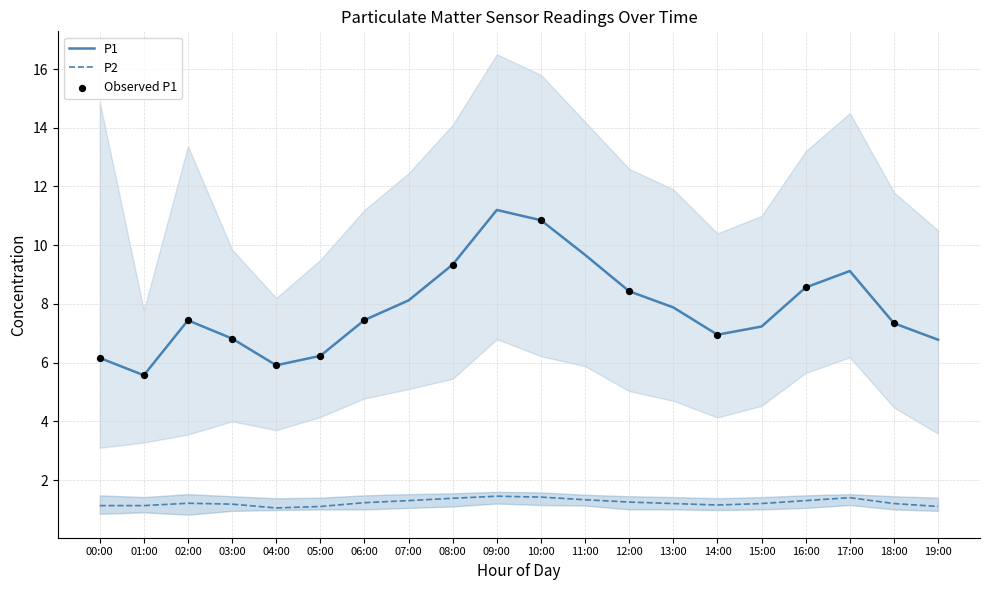

The P1 series shows 10.4 at 19:00. True or false?

False